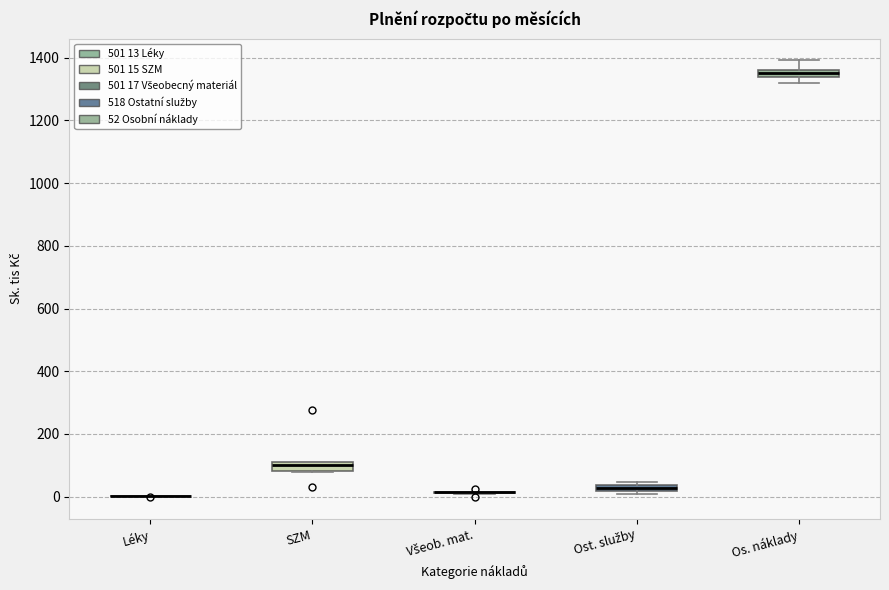

Where is the lower edge of the box for Os. náklady on the y-axis? The values are not printed on the chart, so give them approximately, as read against the axis.

1340